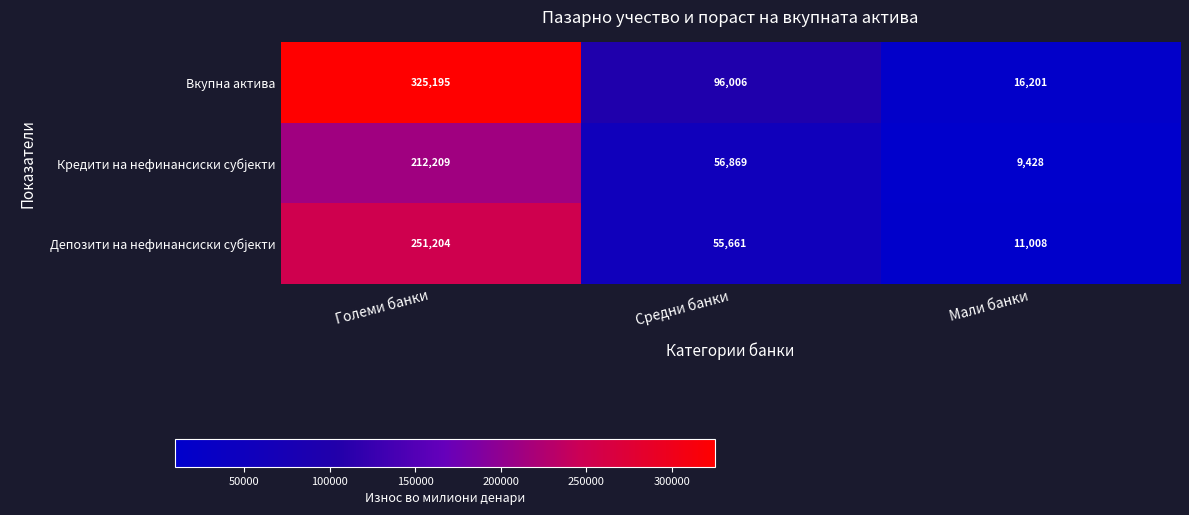

What is the spread (max minus min) of values at Средни банки?

40345